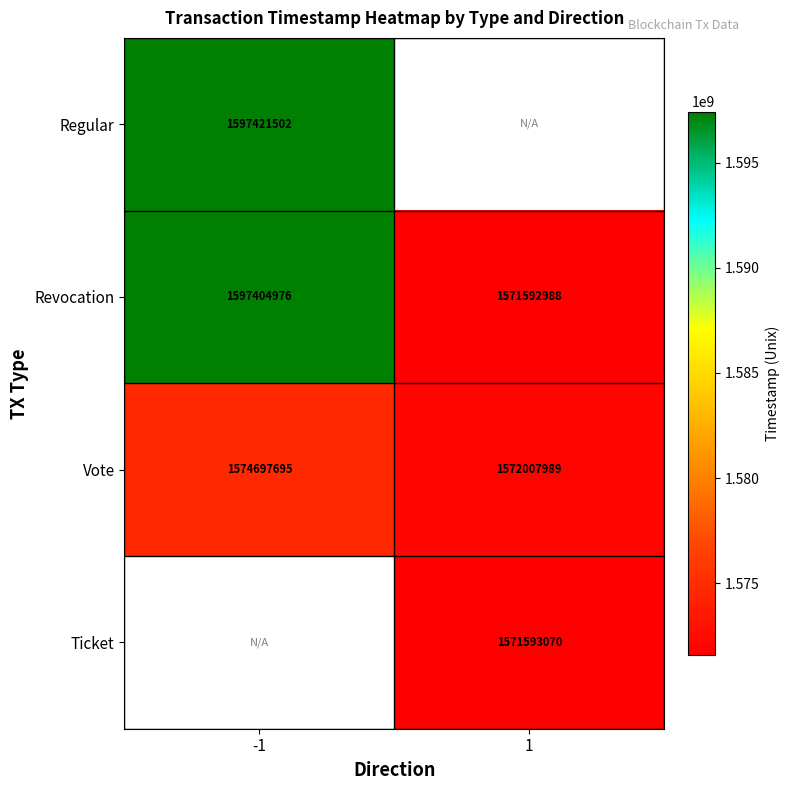

Is the value of Vote at -1 greater than the value of Revocation at 1?

Yes